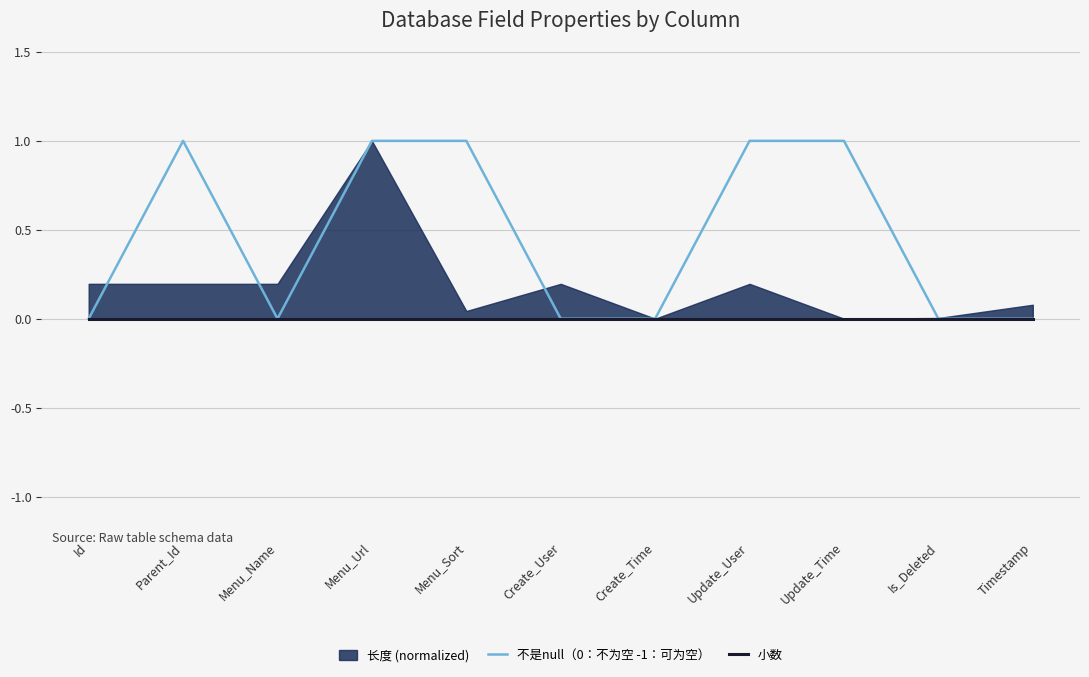

Which series has the largest total across all categories?

不是null（0：不为空 -1：可为空）